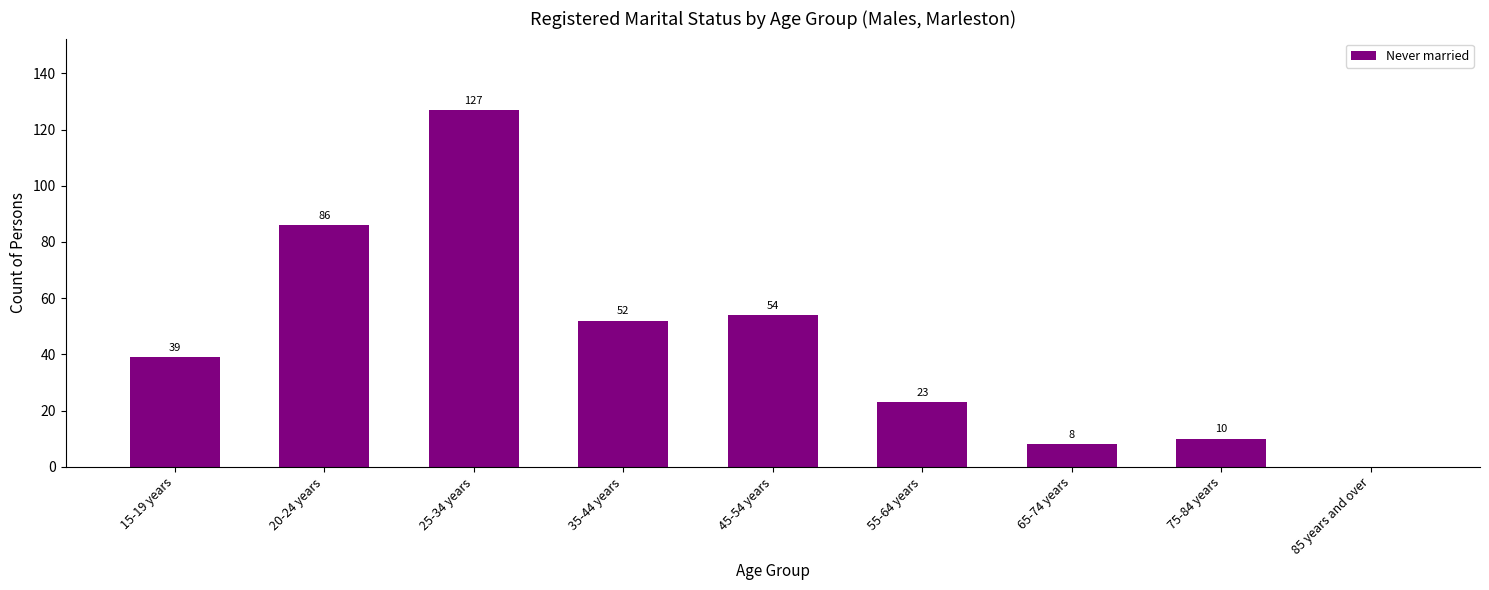

What is the sum of all values?

399